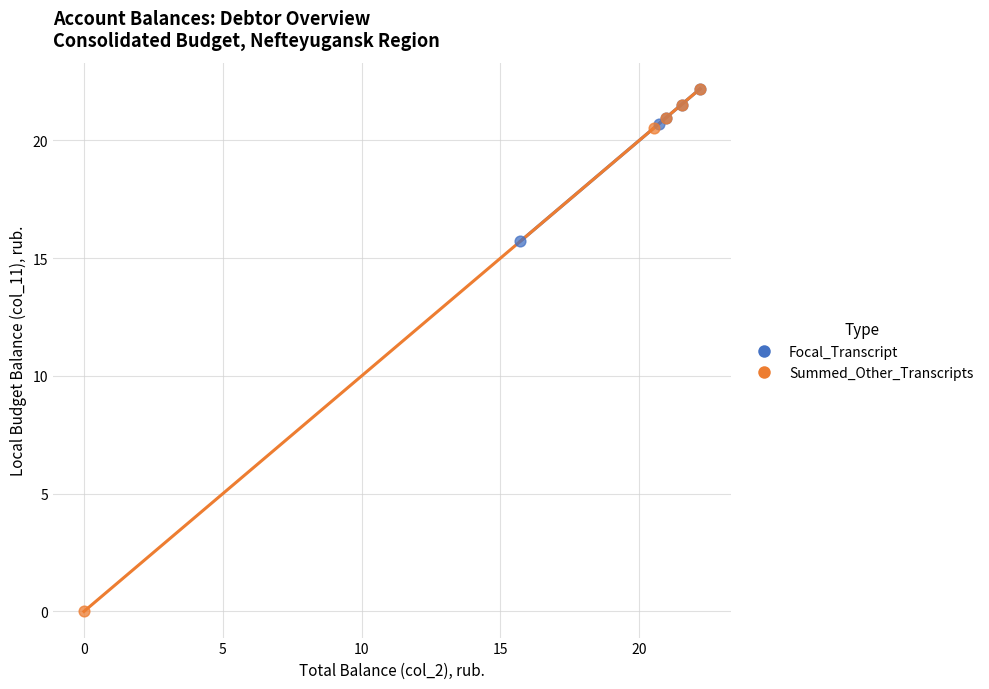

Which series has the largest Y range (max minus min)?

Summed_Other_Transcripts